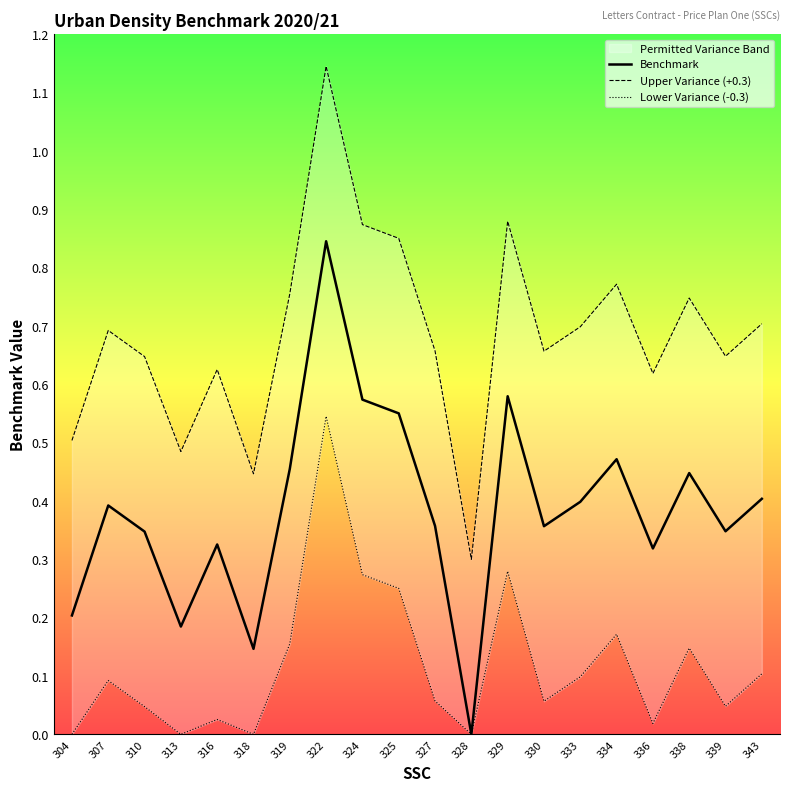

The value of Upper Variance (+0.3) at 328 is 0.5. True or false?

False